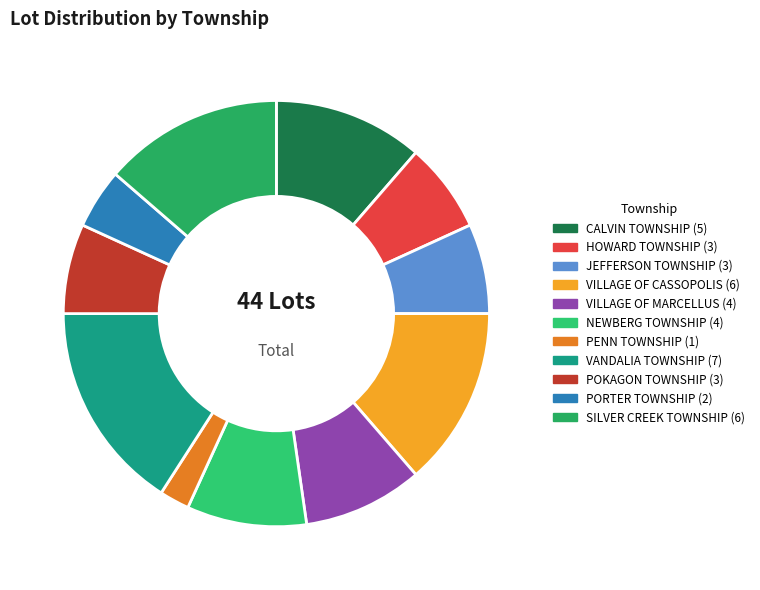

Is there any slice that represents more than half of the pie?

No